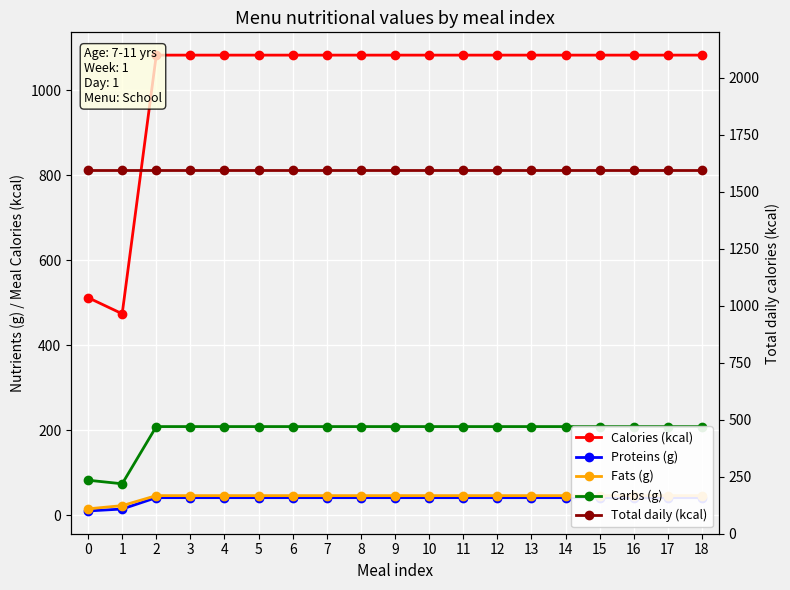

Does the chart display data point markers on the line(s)?

Yes